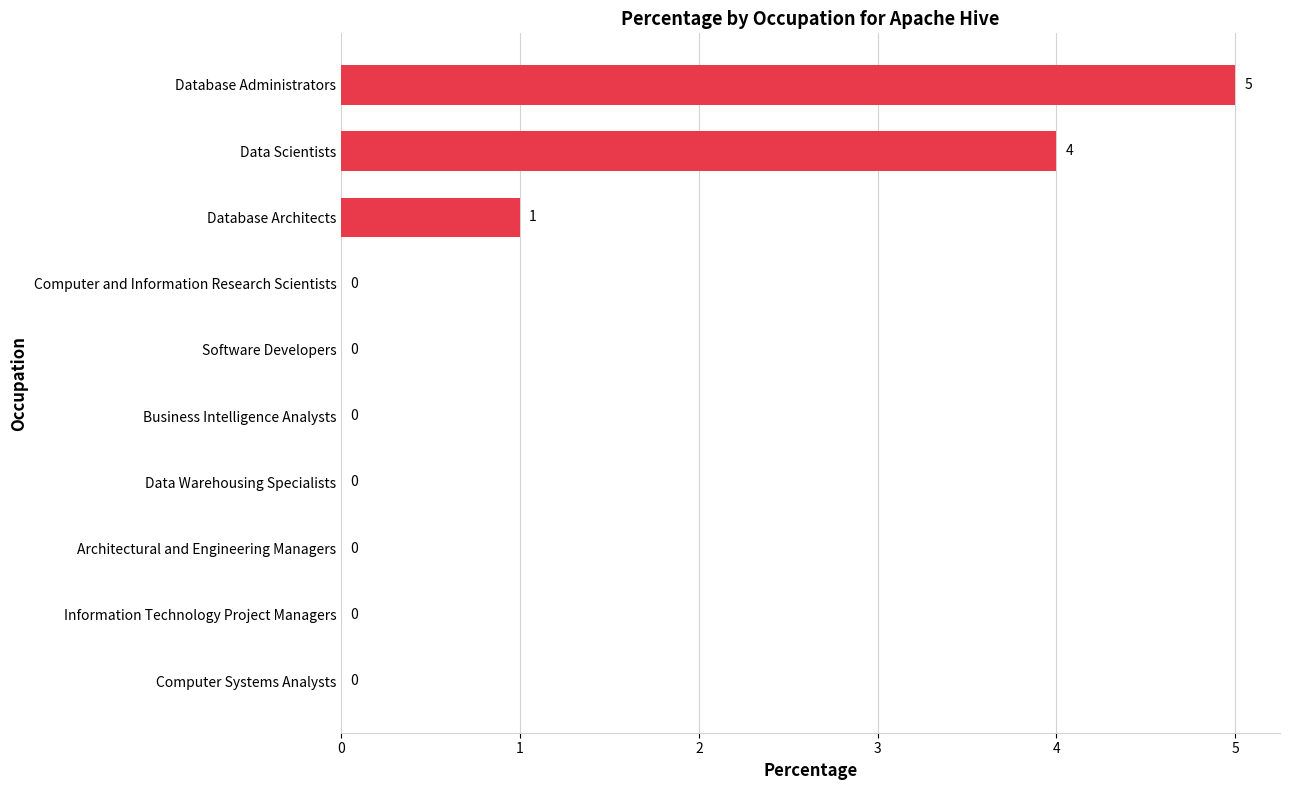

At which label is the value closest to 2?

Database Architects